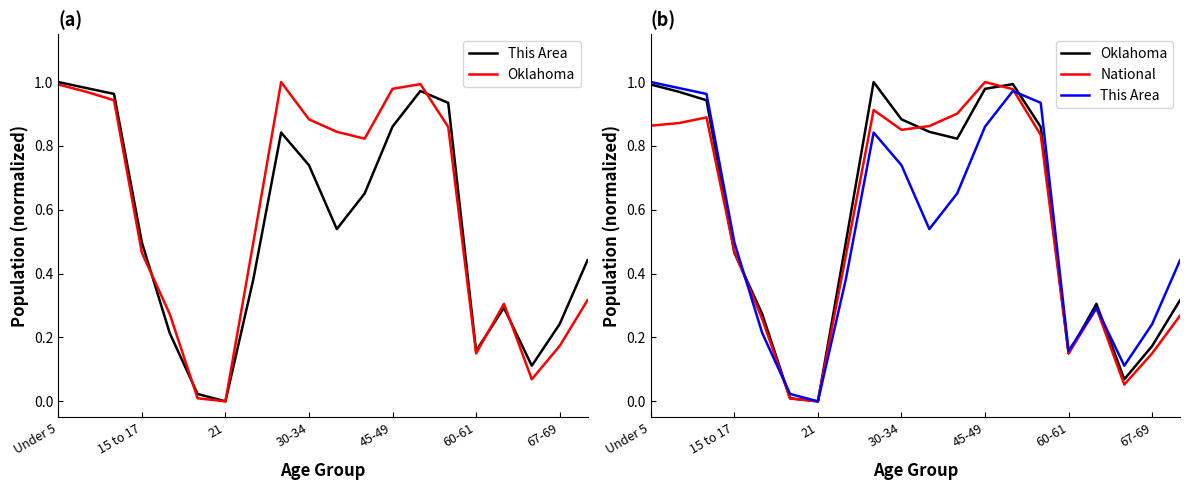

What is the sum of all Oklahoma values?

11.5